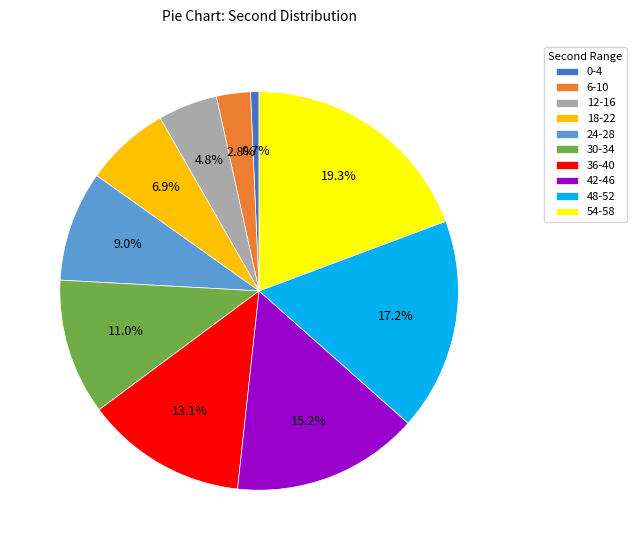

How many slices are in this pie chart?

10